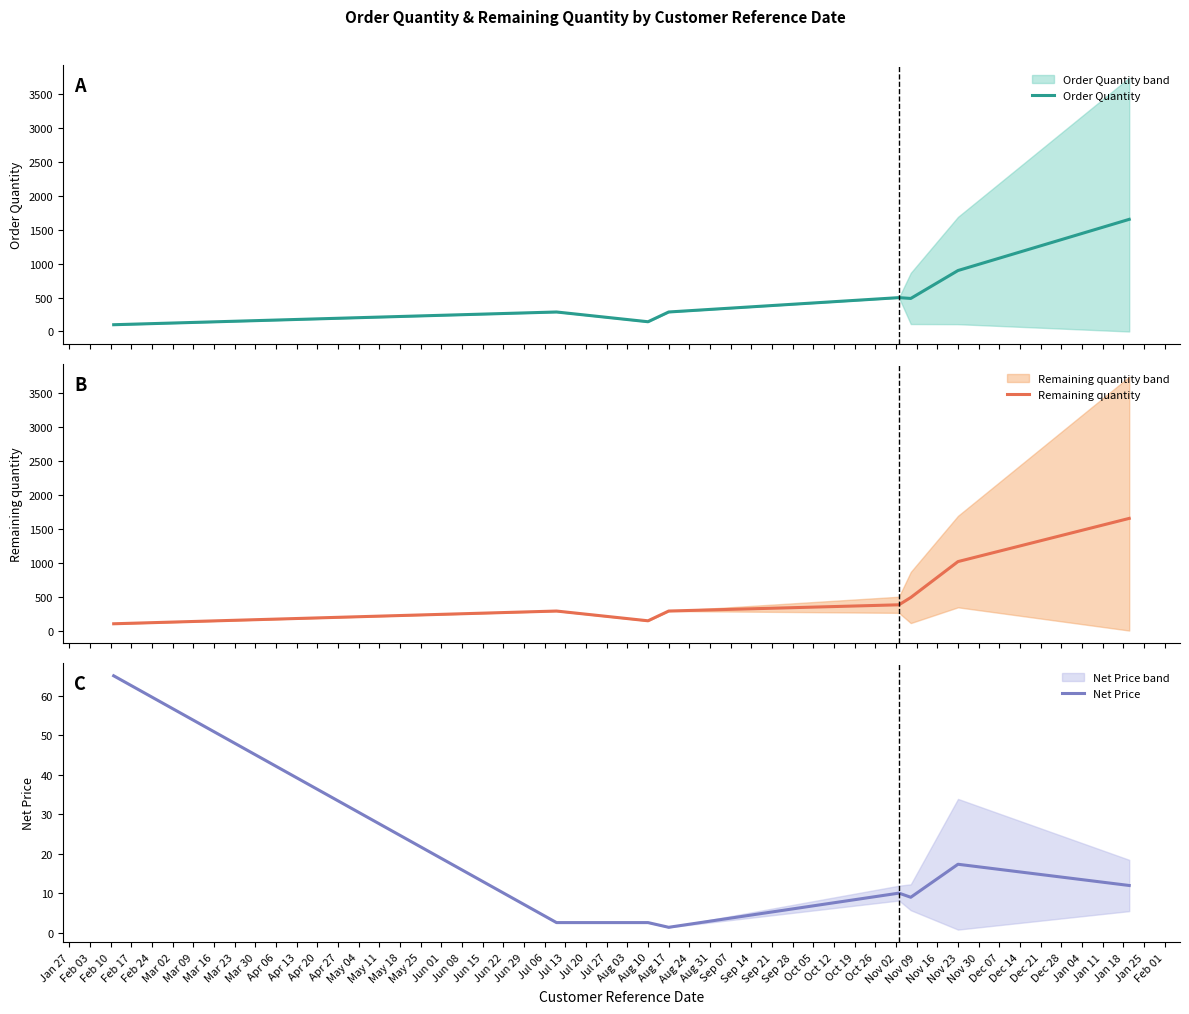

Does the chart display data point markers on the line(s)?

No